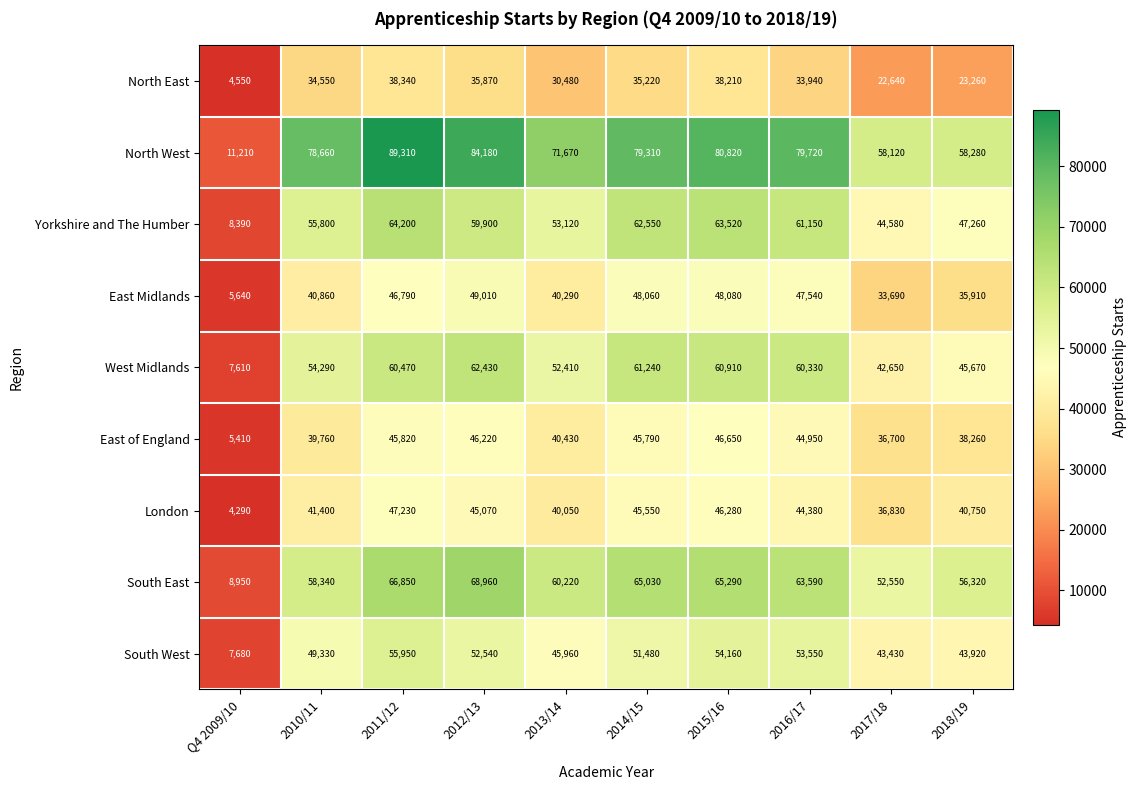

At which category is the sum across all series the highest?

2011/12